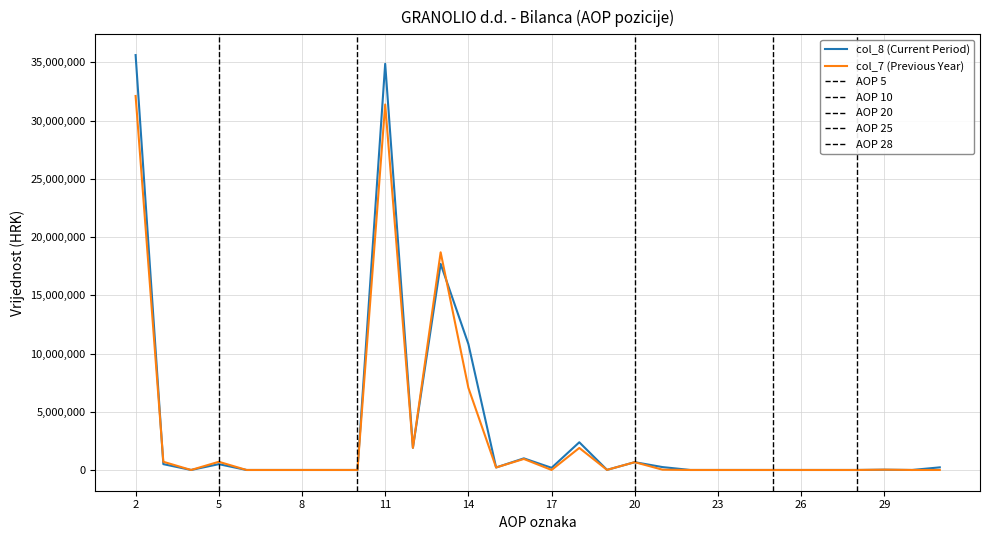

How many lines are shown in the chart?

2